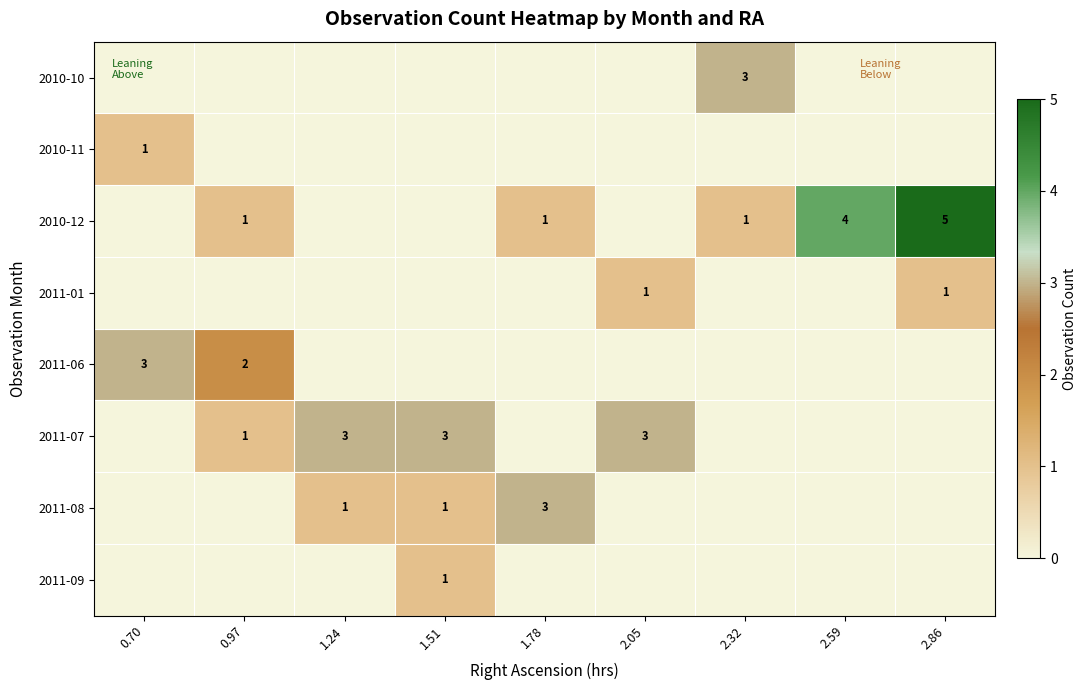

What is the highest value of the row_1 series?

1